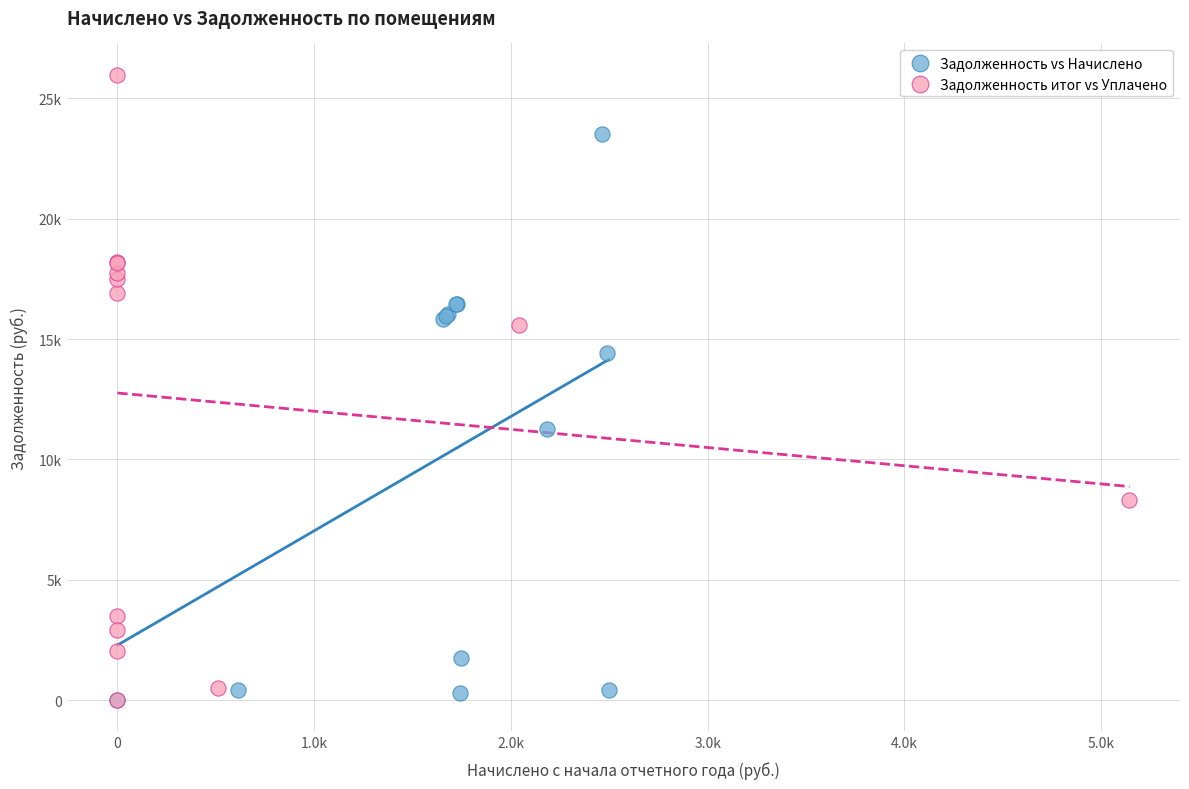

Which series reaches the maximum Y coordinate?

Задолженность итог vs Уплачено